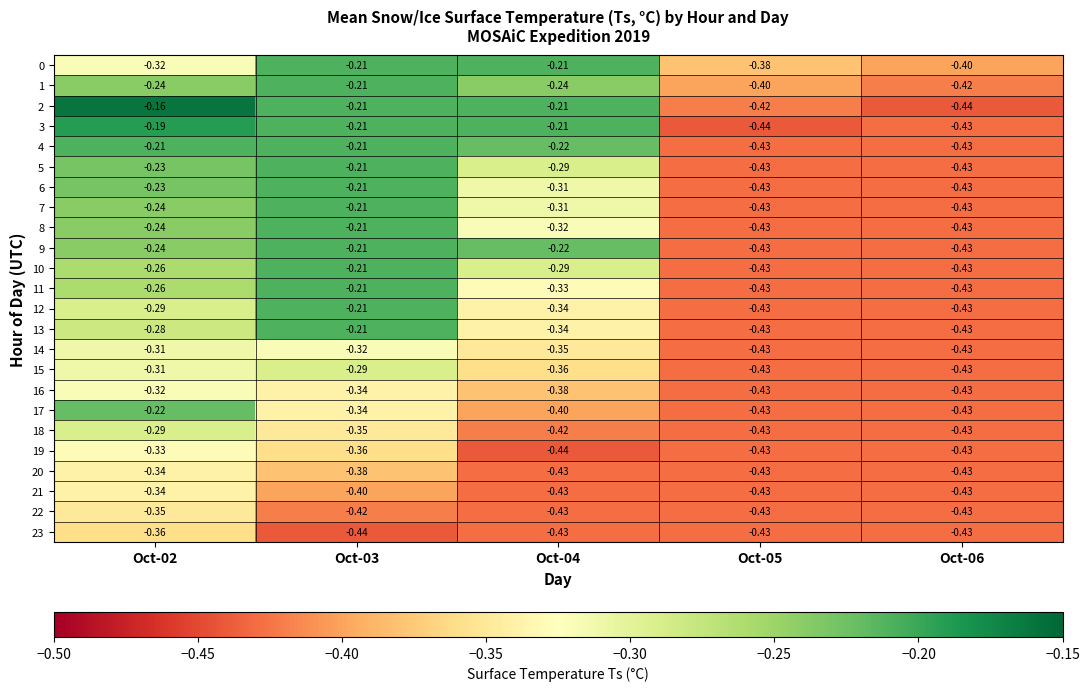

Is the value of 7 at Oct-02 greater than the value of 6 at Oct-04?

Yes